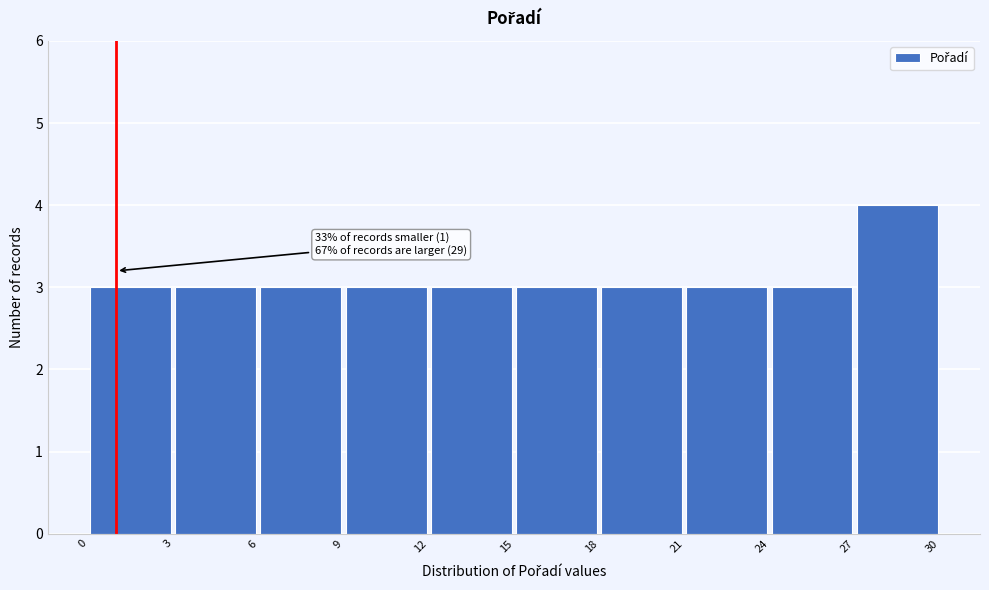

Over which range of the x-axis is the bar tallest?

27 to 30